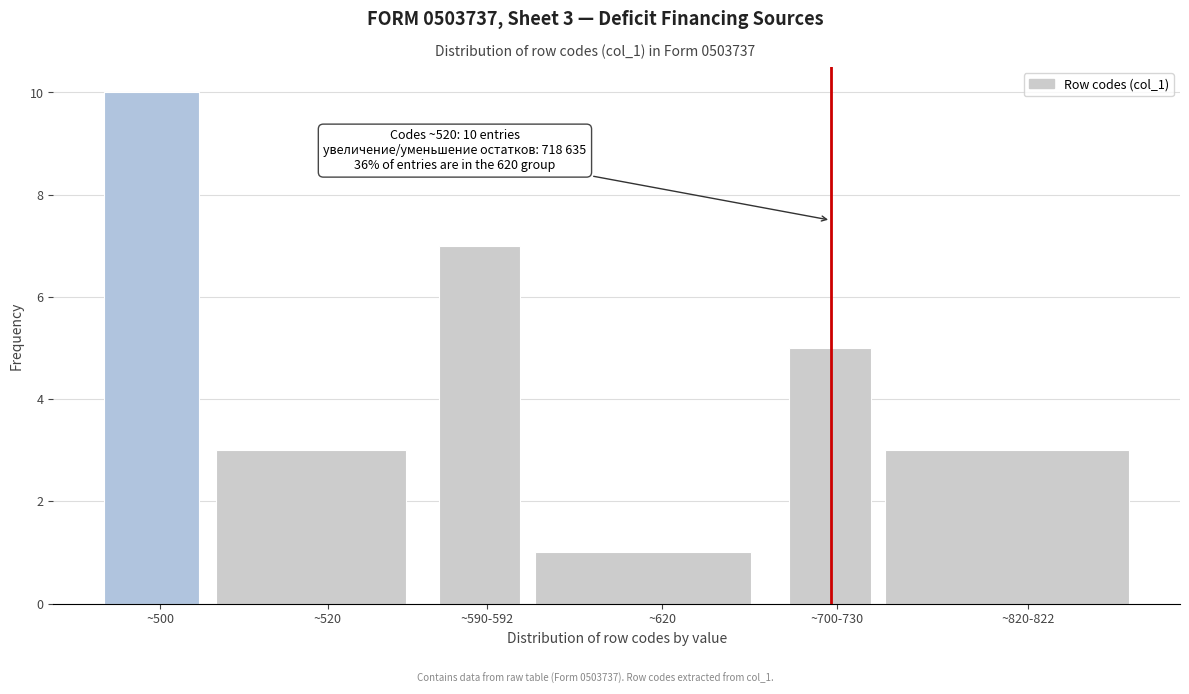

Reading left to right, list all the values displayed in this chart.

10	3	7	1	5	3